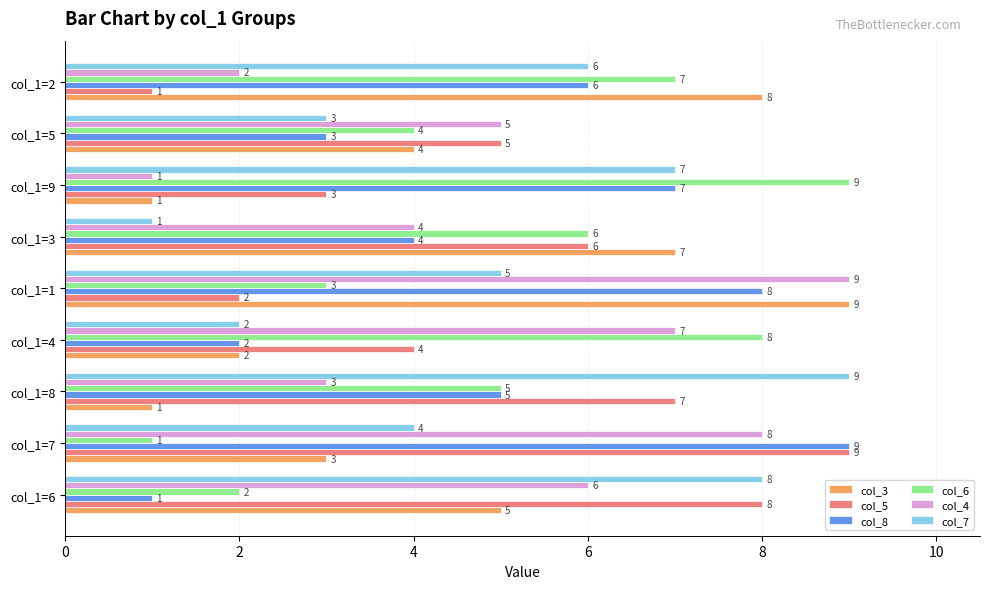

What are all the series names shown in the legend?

col_3, col_5, col_8, col_6, col_4, col_7